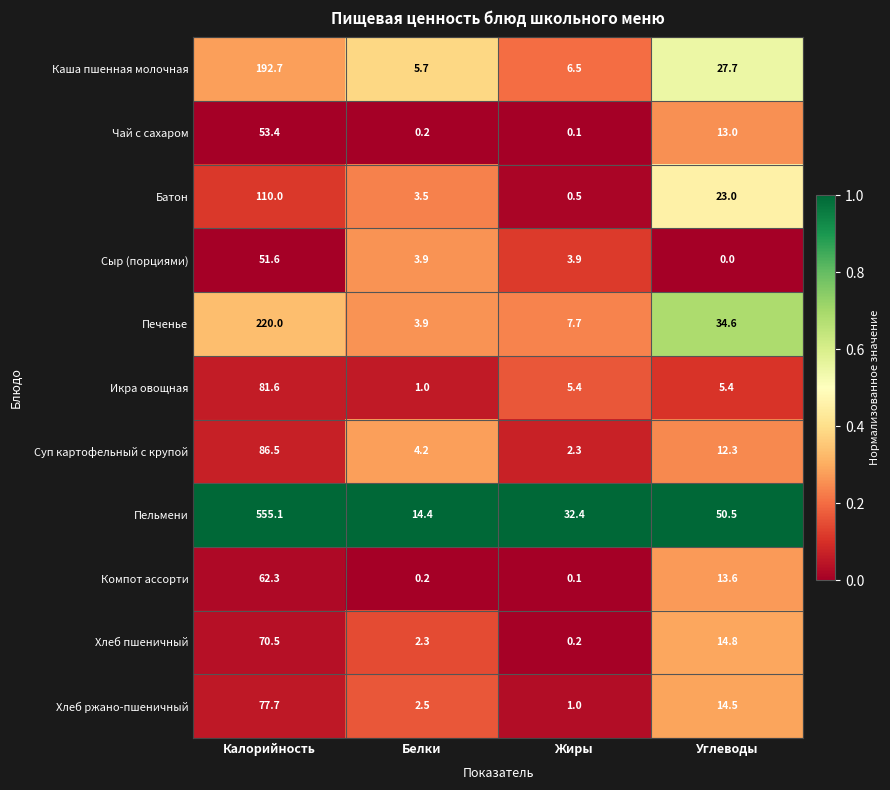

Which label corresponds to the largest value in the chart?

Калорийность